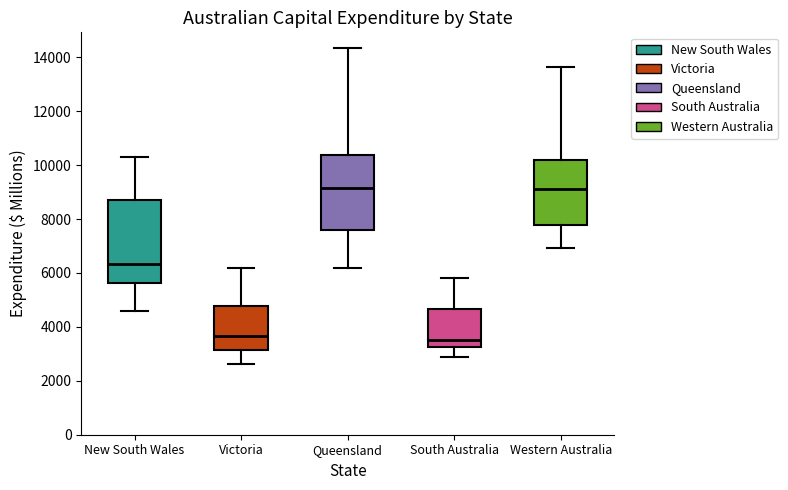

Where is the upper edge of the box for New South Wales on the y-axis? The values are not printed on the chart, so give them approximately, as read against the axis.

8600